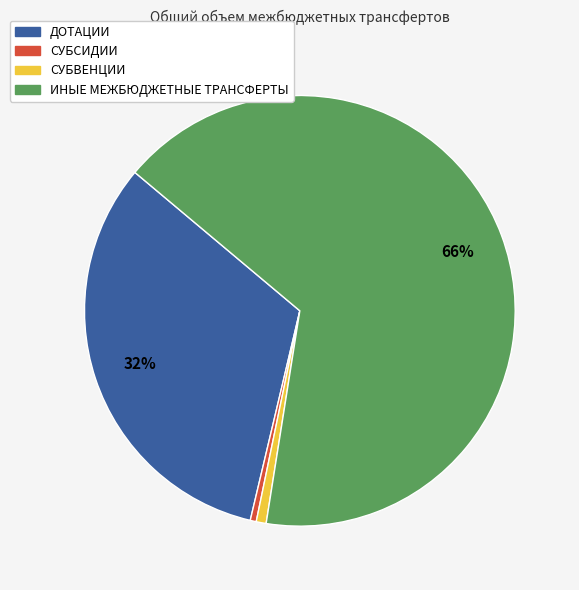

Is ИНЫЕ МЕЖБЮДЖЕТНЫЕ ТРАНСФЕРТЫ the majority of the pie?

Yes